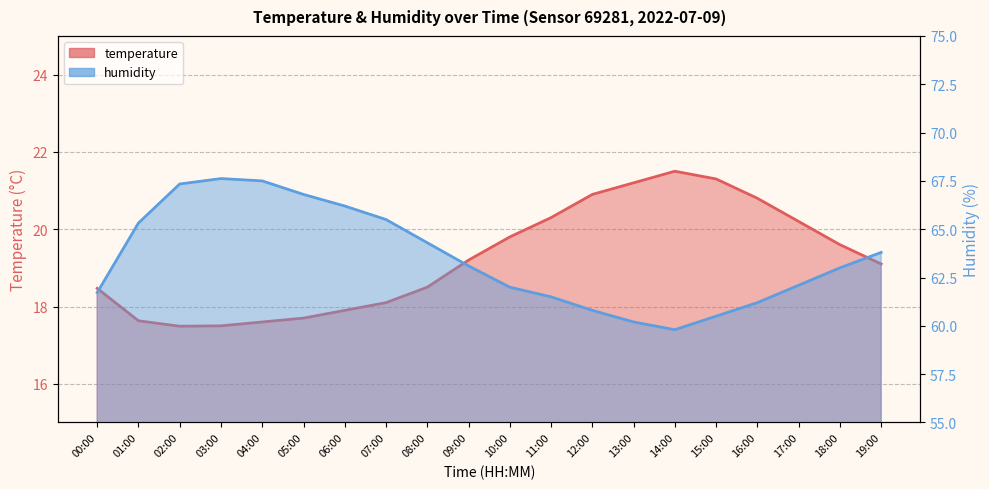

What is the value of the humidity point at the 7th from the left?

66.2